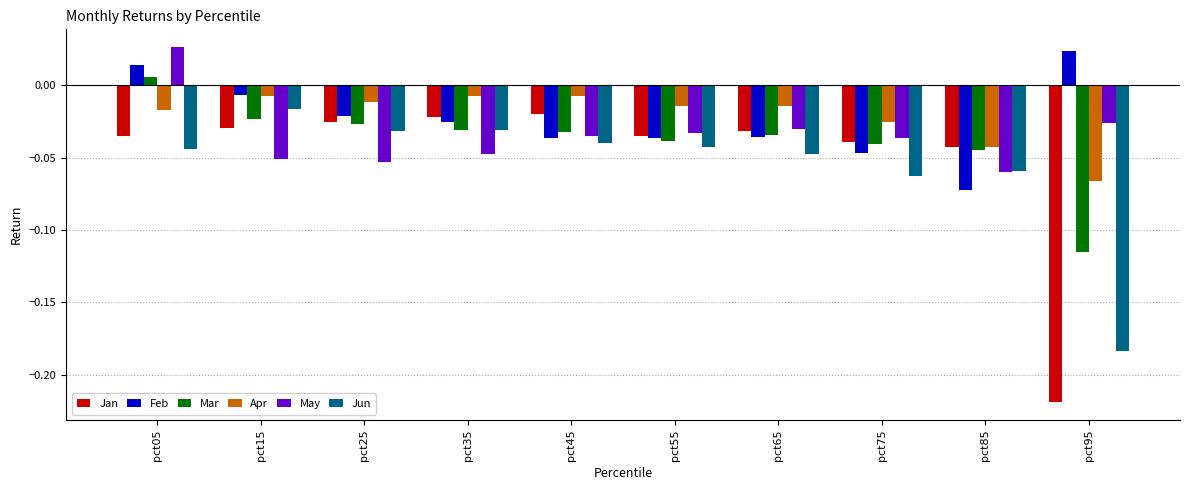

Which category has the highest value in the Mar series?

pct05